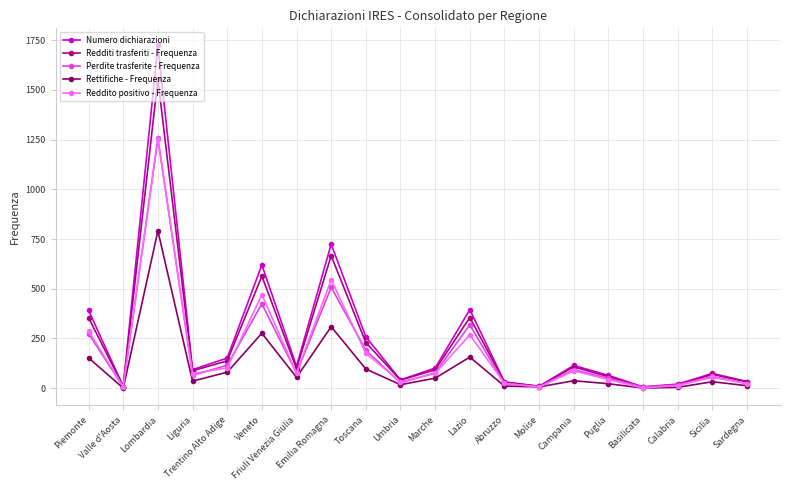

What is the difference between the Rettifiche - Frequenza values at Umbria and Trentino Alto Adige?

63